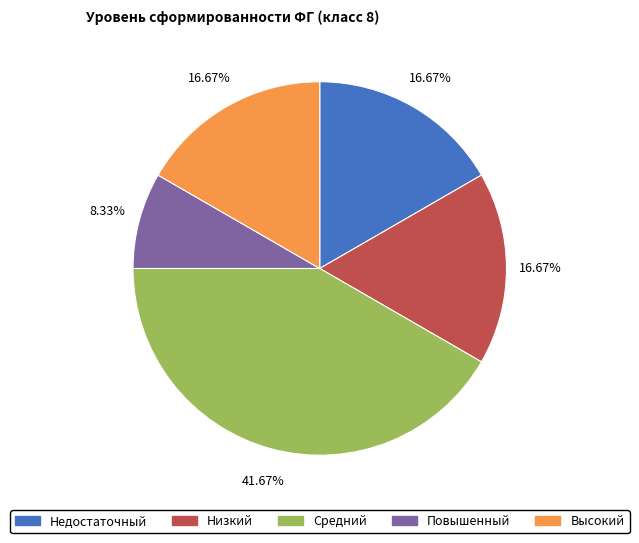

To the nearest percent, what portion does Повышенный represent?

8%